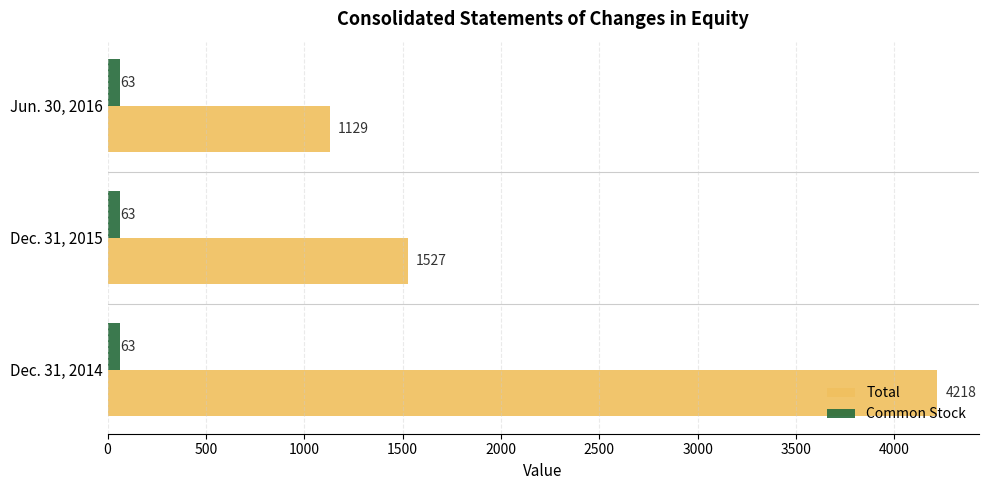

What is the approximate value of Common Stock at Dec. 31, 2014?

63